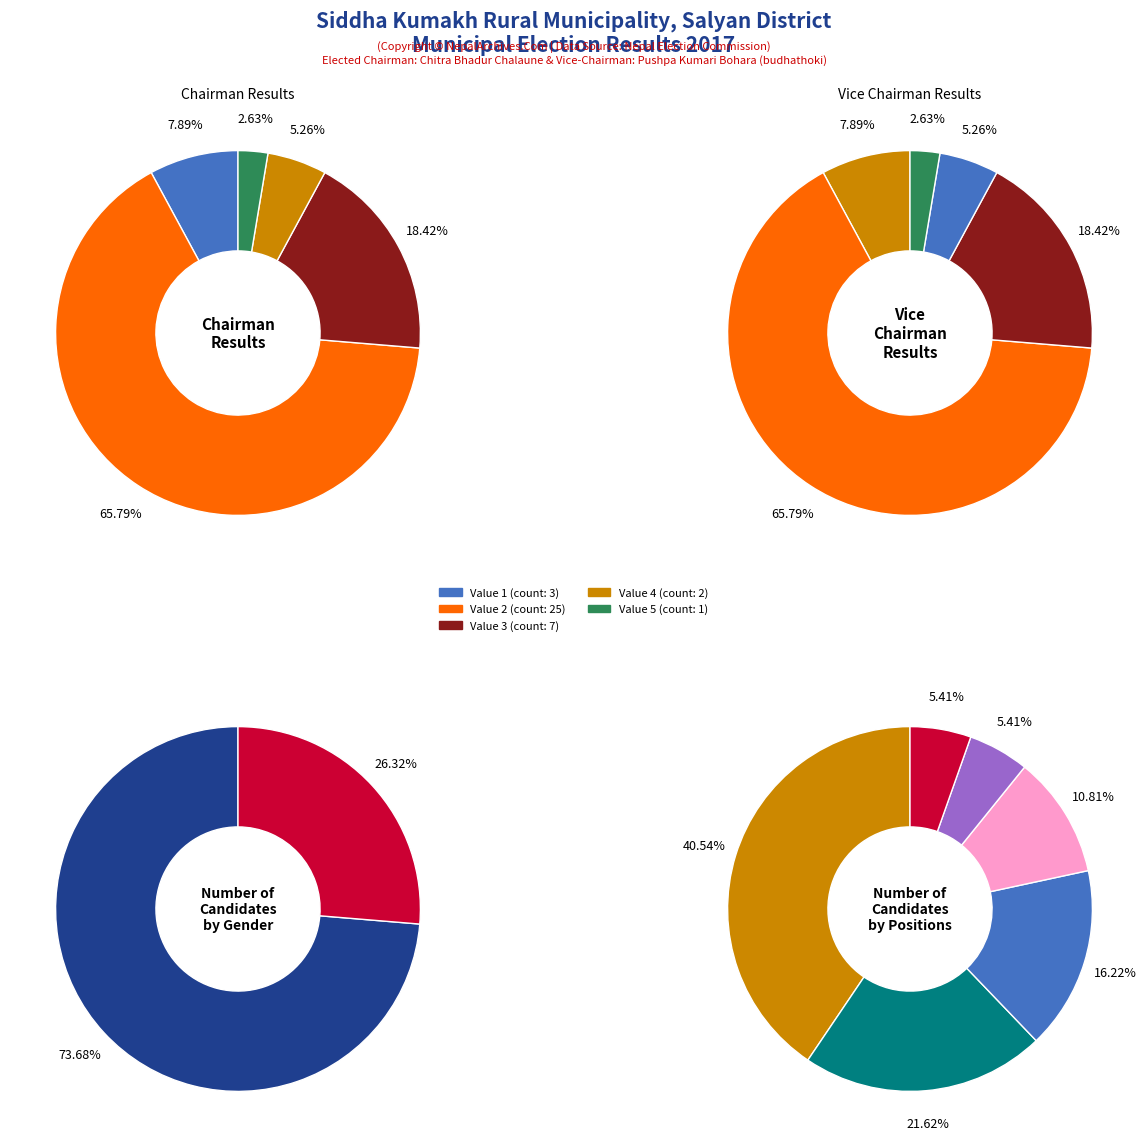

What is the majority slice?

2